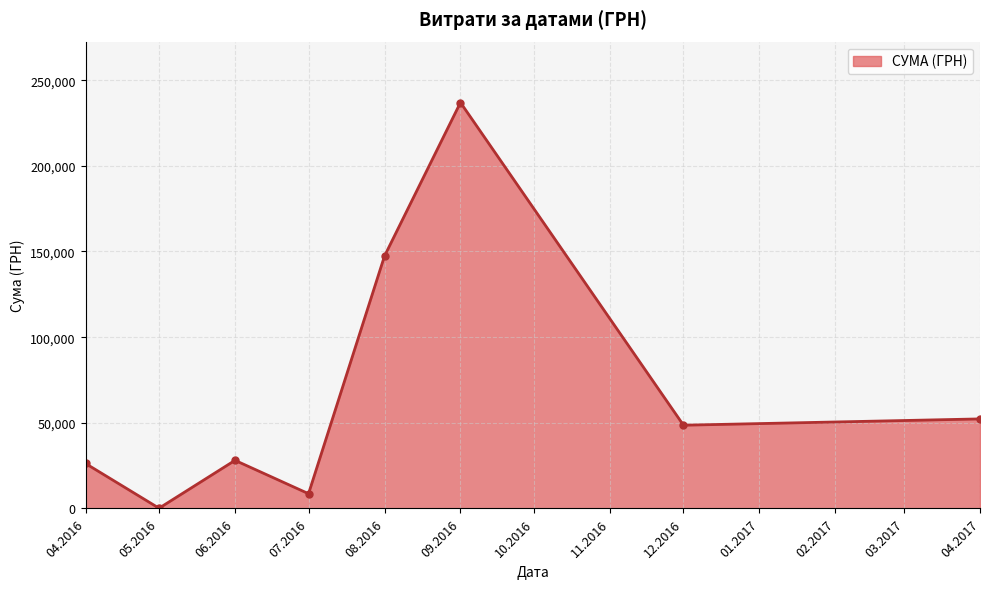

Where is the first local minimum?

05.2016